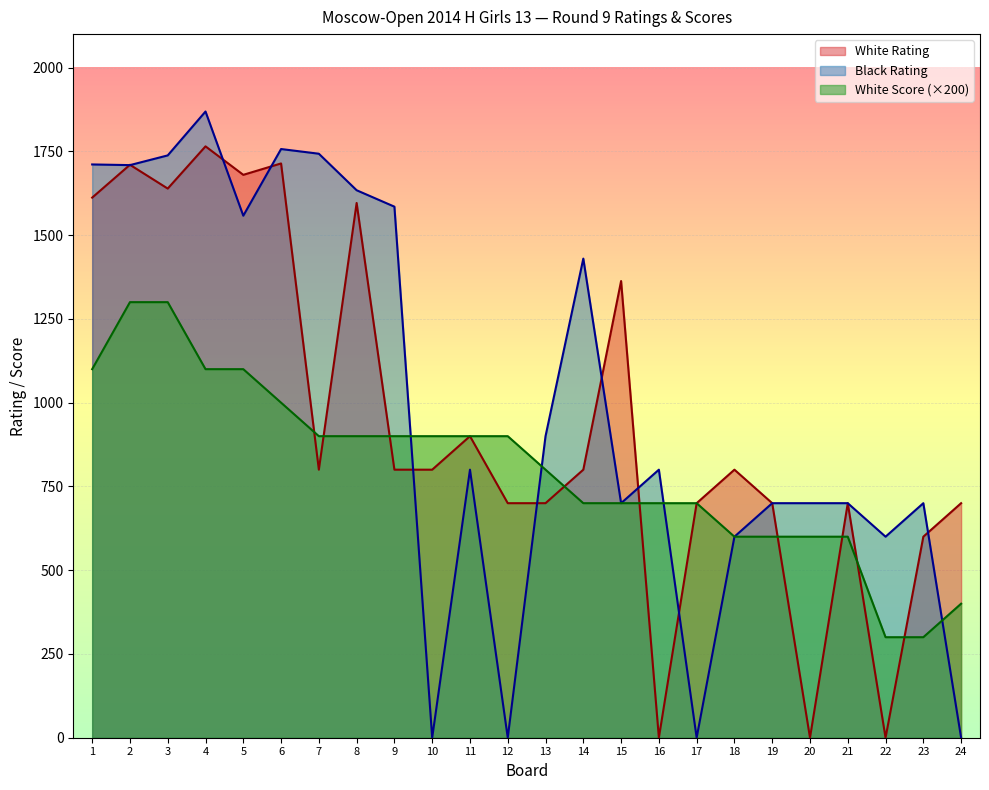

True or false: White Score has a value of 900 at 9.

True